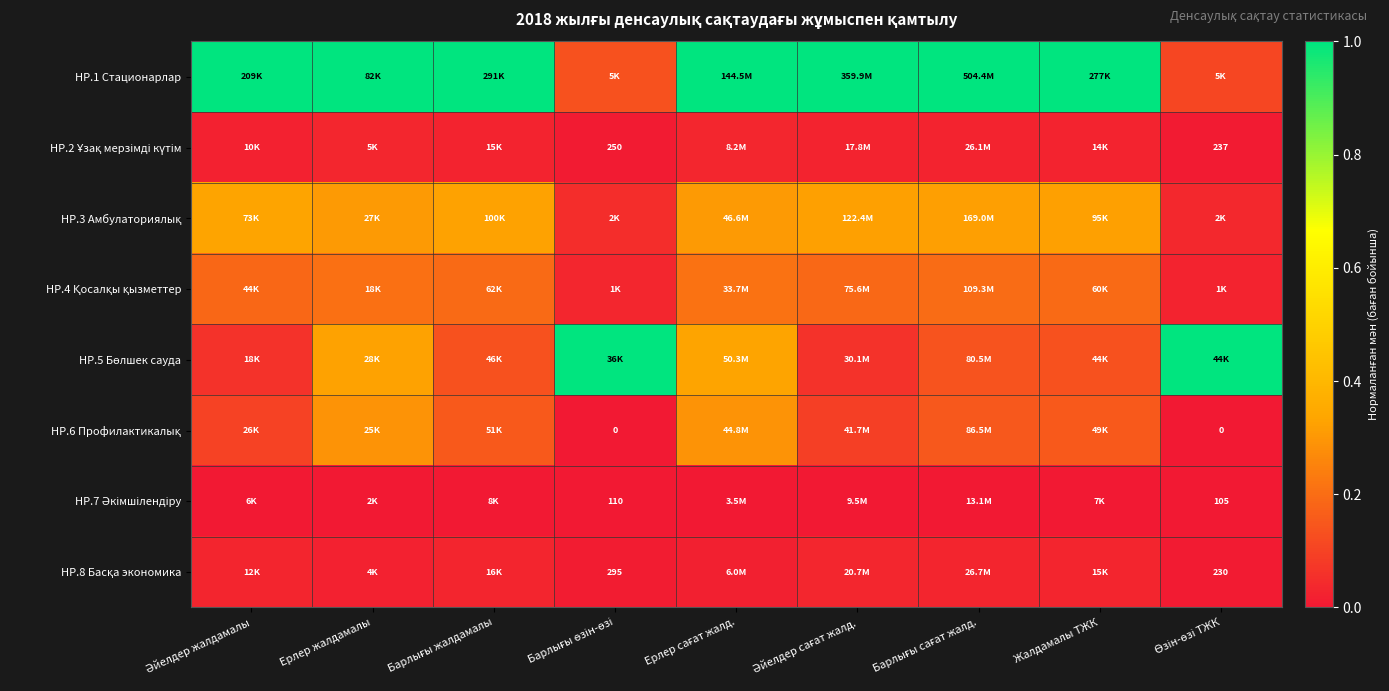

Which has a higher value, Жалдамалы ТЖК or Әйелдер жалдамалы?

Жалдамалы ТЖК